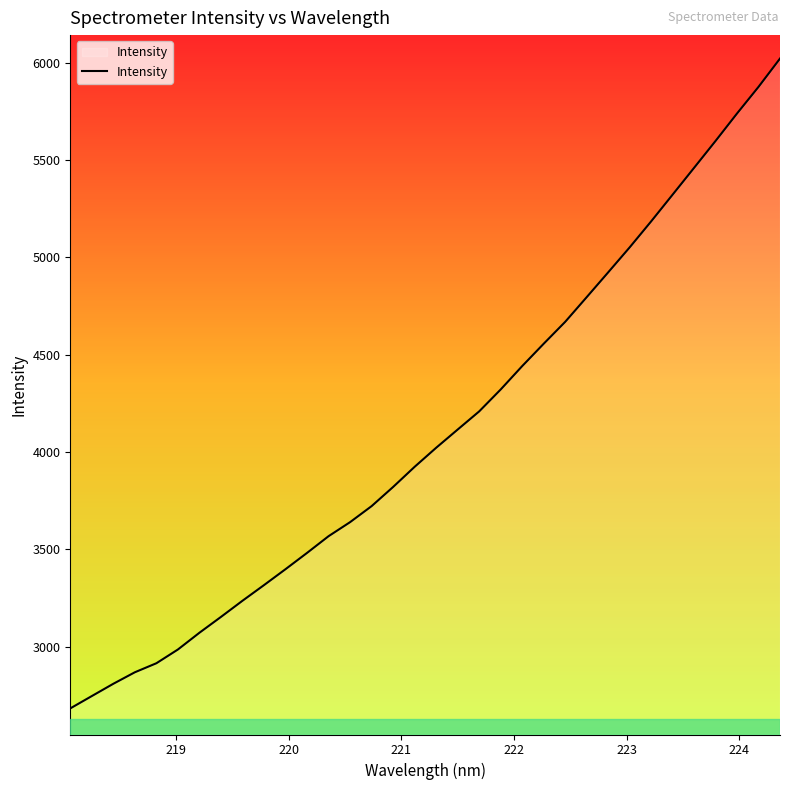

What is the minimum value shown in the chart?

2682.3